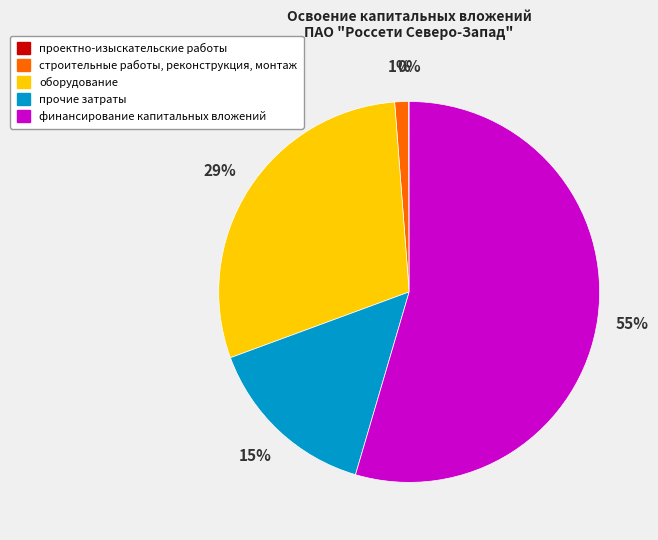

Is it true that прочие затраты is 7% of the pie?

False